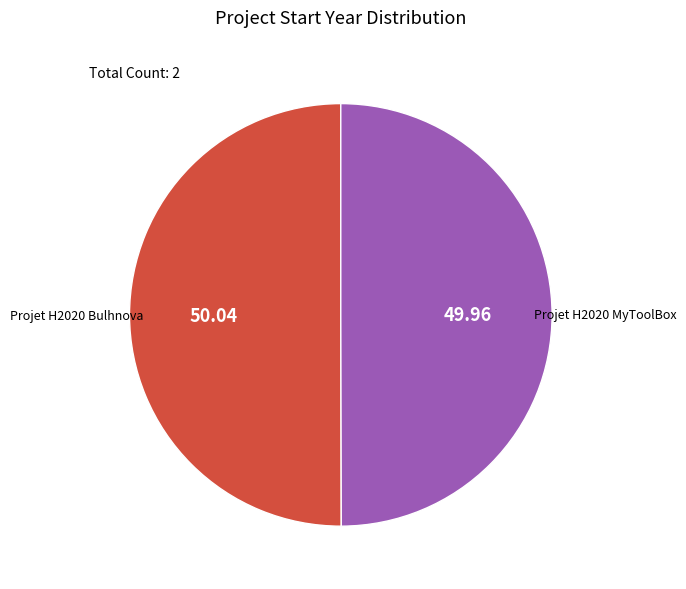

Count the number of slices in the pie.

2